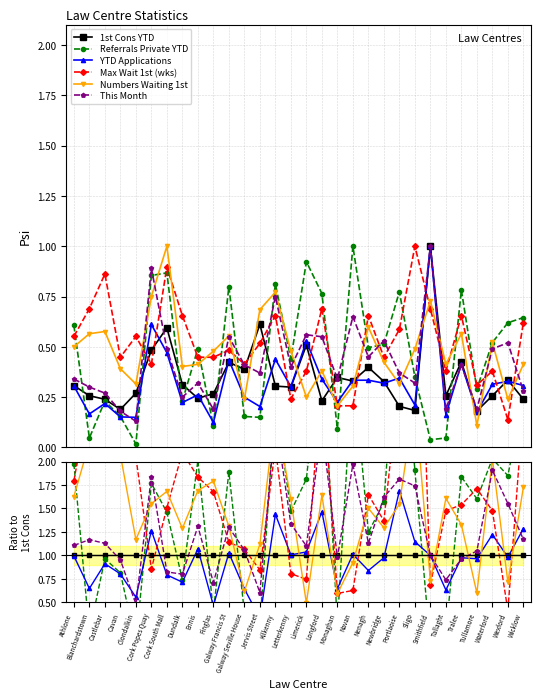

Rank the series by their maximum value, from lowest to highest.

1st Cons YTD, YTD Applications, This Month, Numbers Waiting 1st, Referrals Private YTD, Max Wait 1st (wks)